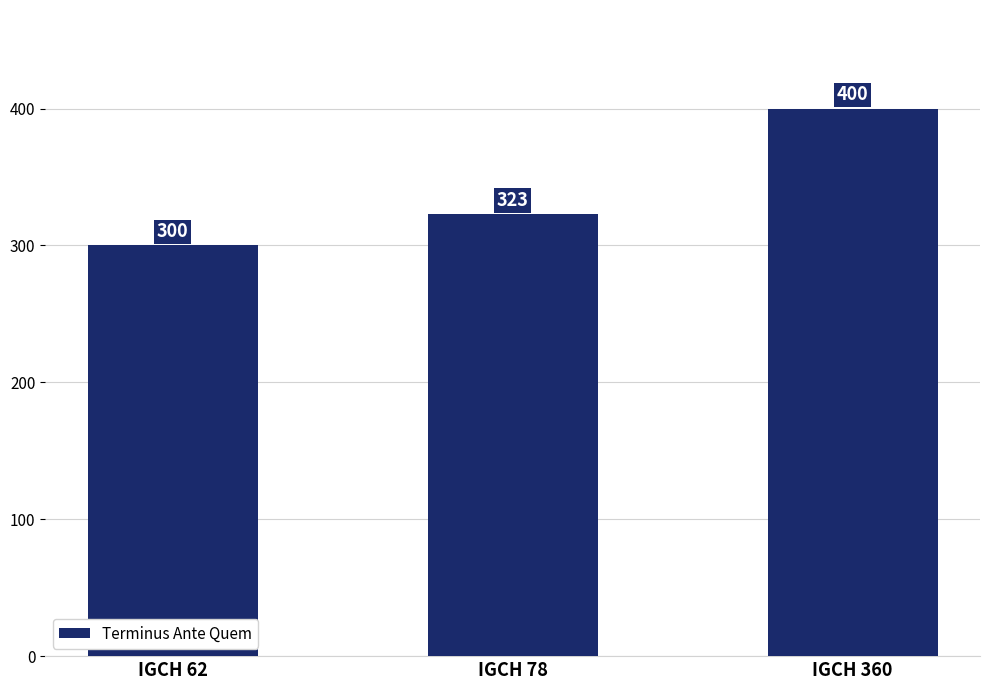

List the labels in order of value, smallest first.

IGCH 62, IGCH 78, IGCH 360